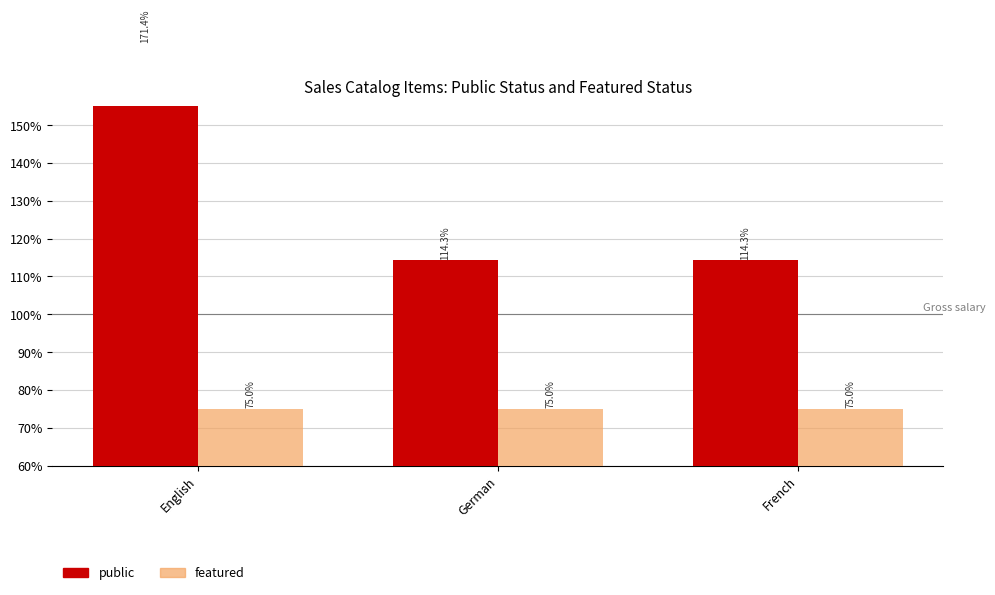

Reading right to left, what are all the values shown in this chart?

public: French=114.3	German=114.3	English=171.4
featured: French=75.0	German=75.0	English=75.0